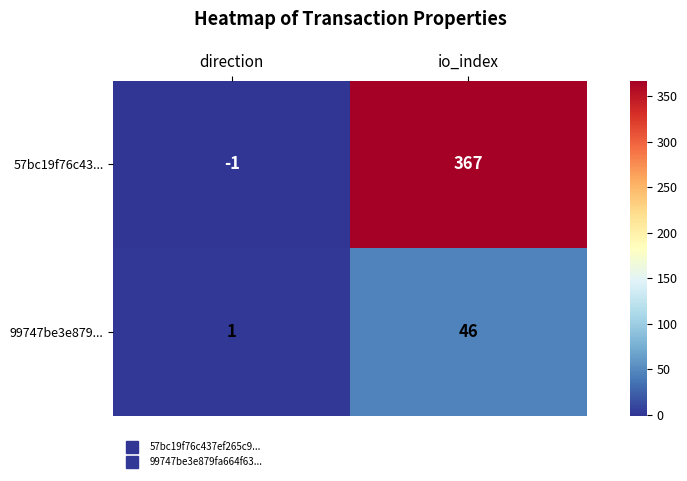

Which category has the lowest value across all series?

direction